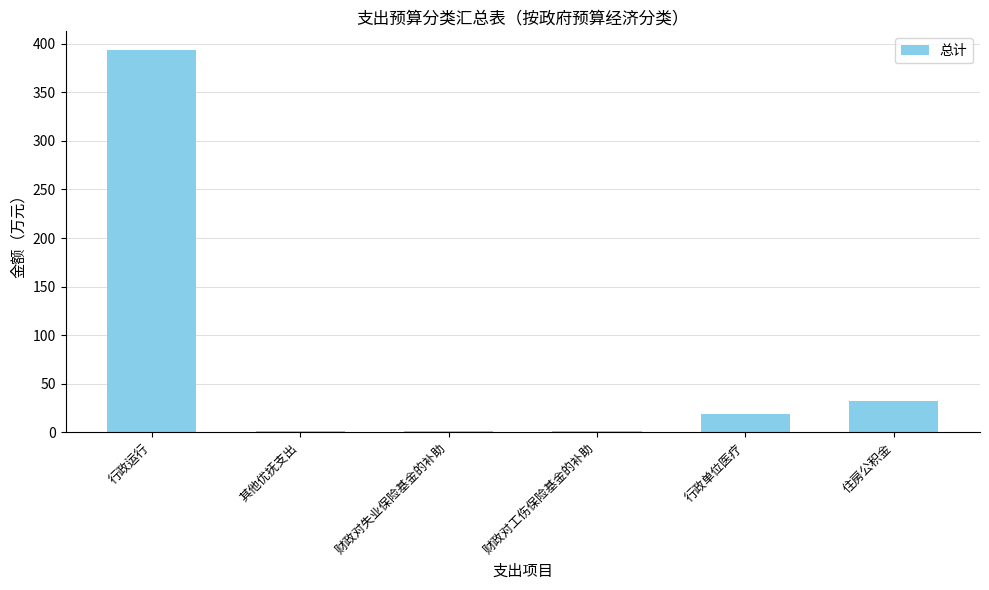

Which has a higher value, 行政单位医疗 or 住房公积金?

住房公积金